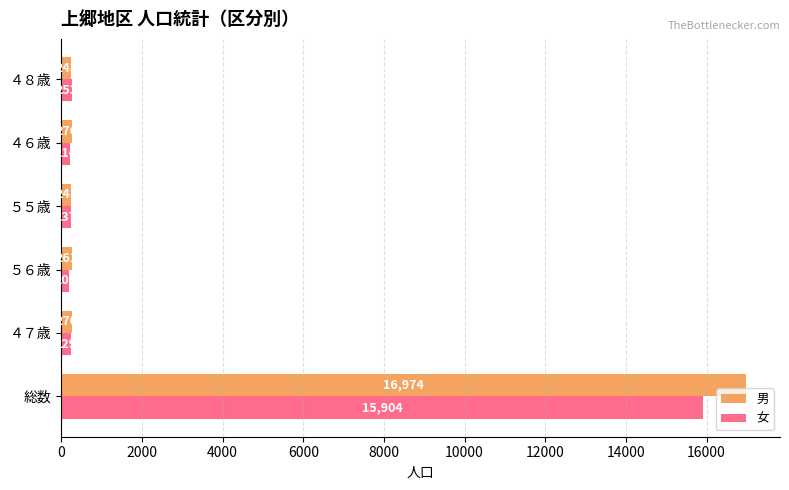

True or false: 男 has a value of 243 at ５５歳.

True